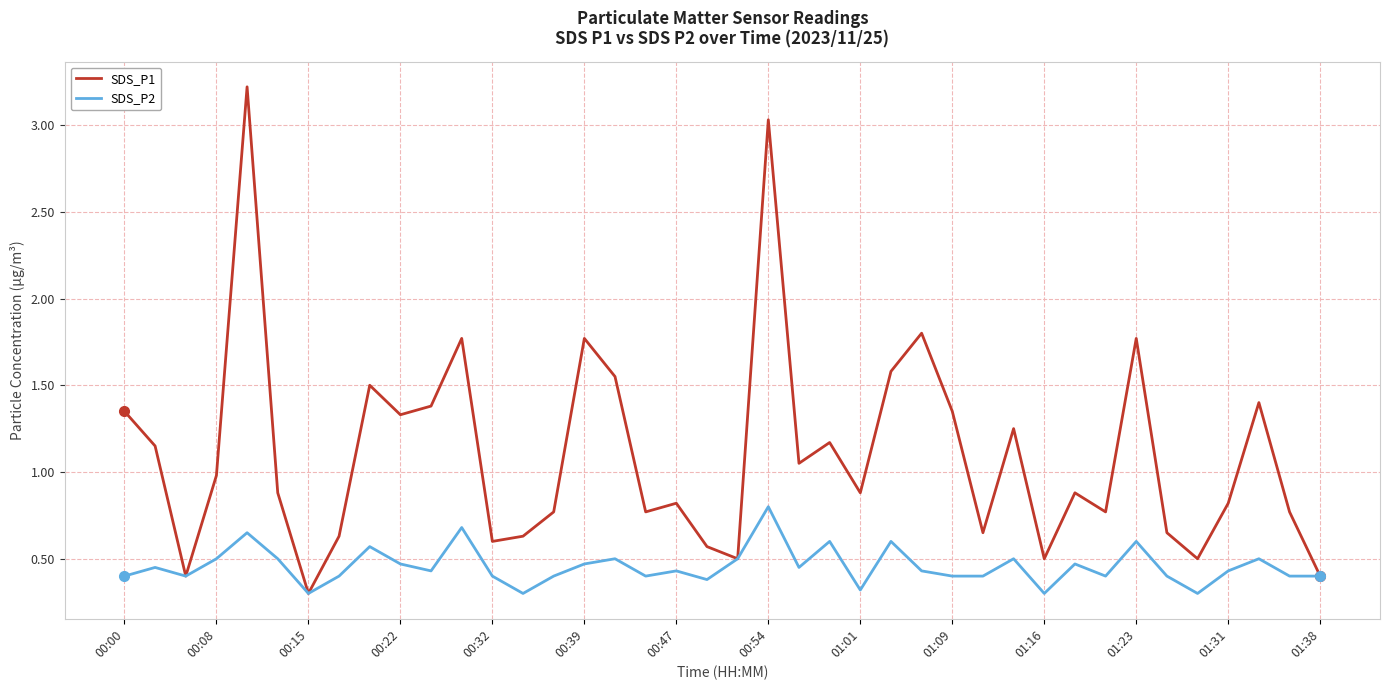

Is this an area chart (filled region under the line)?

No